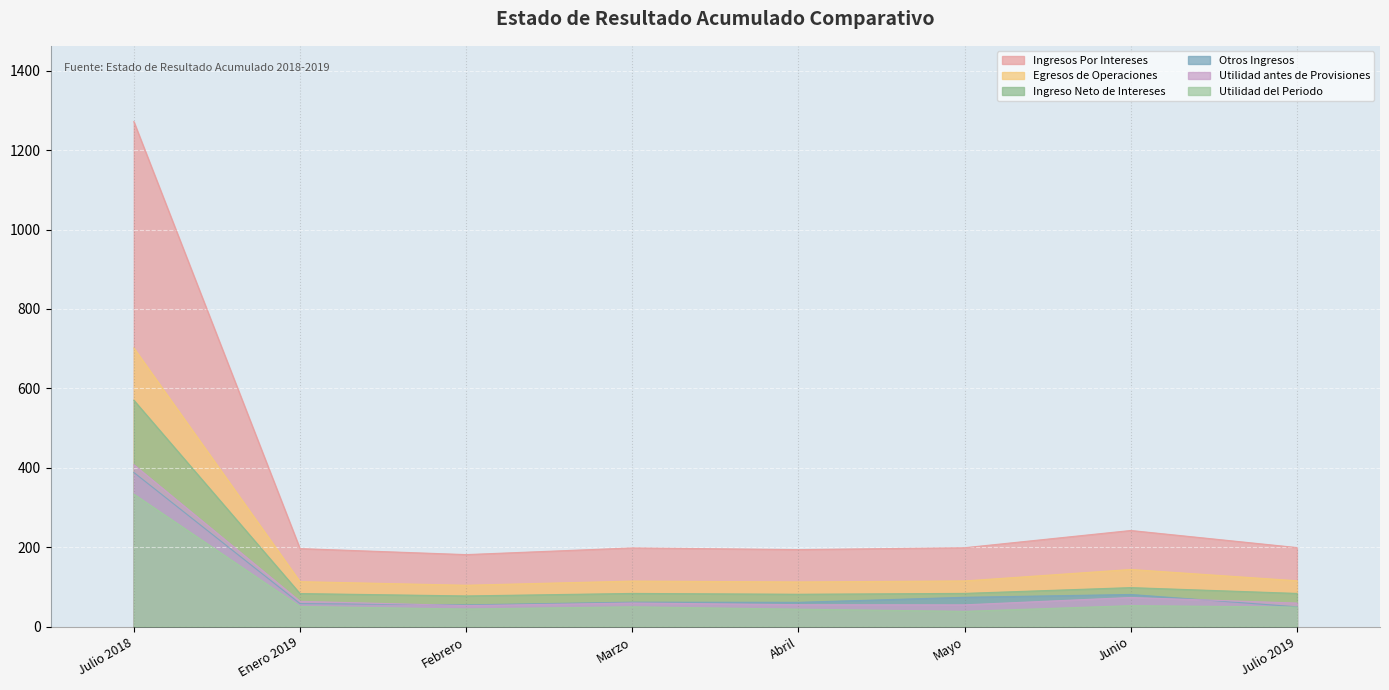

How many data points in Ingreso Neto de Intereses are less than 83?

2